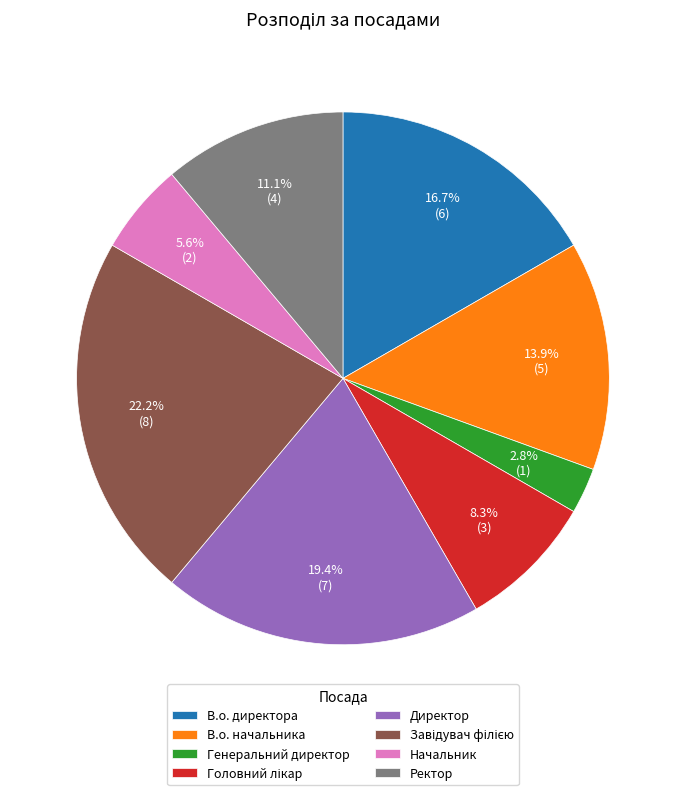

What percentage is NOT represented by Начальник?

94.4%